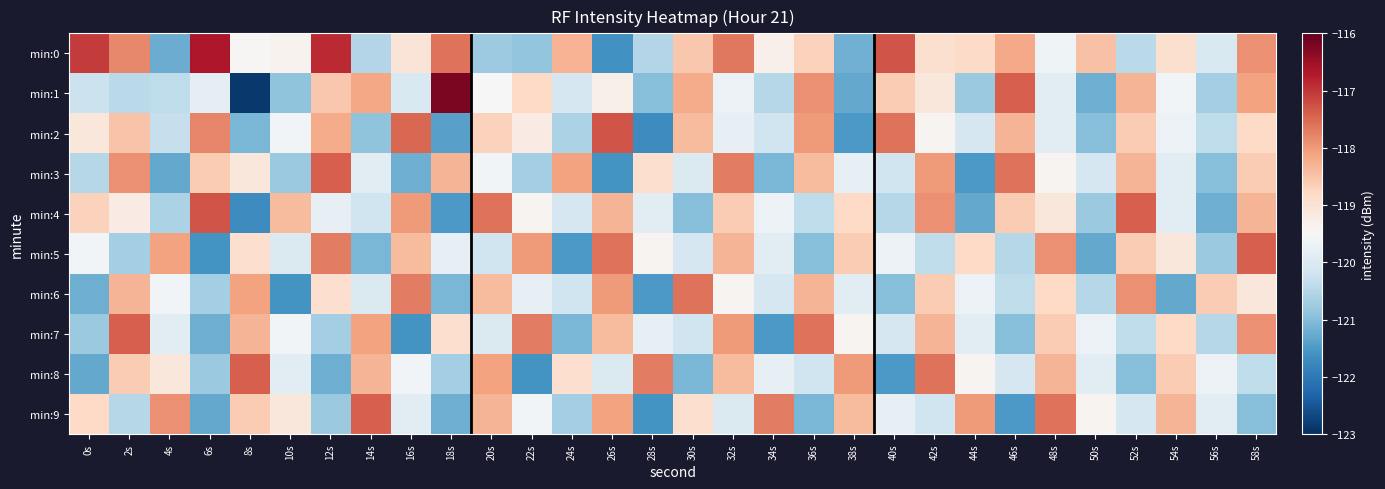

What is the greatest value displayed?

-116.2